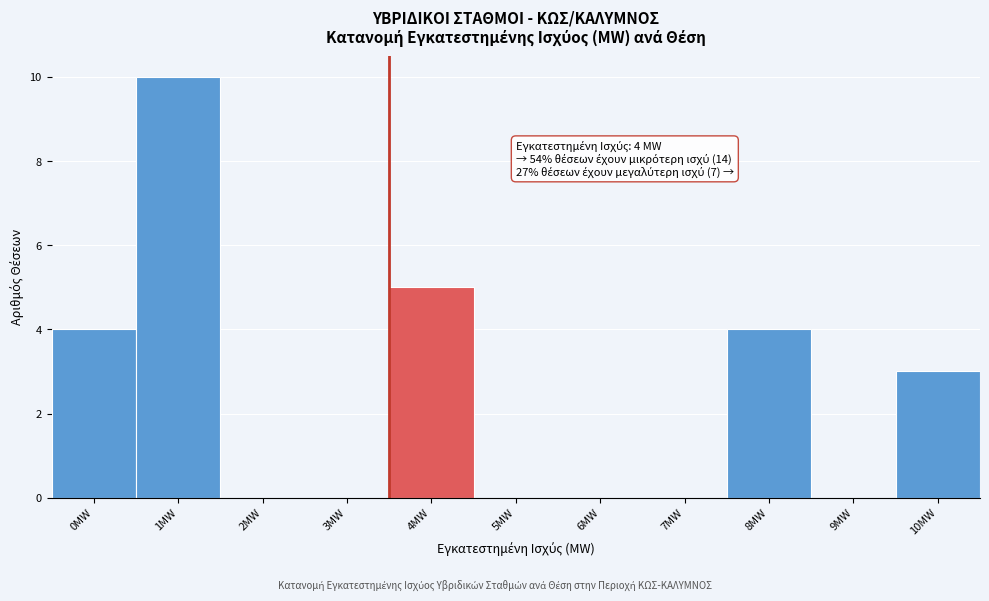

Reading right to left, extract all data points from this chart.

10MW=3	9MW=0	8MW=4	7MW=0	6MW=0	5MW=0	4MW=5	3MW=0	2MW=0	1MW=10	0MW=4